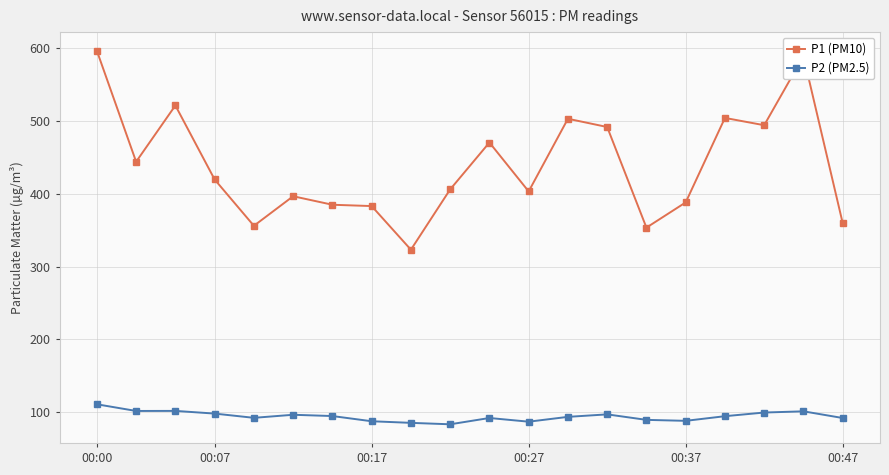

What is the lowest value of the P2 (PM2.5) series?

83.3